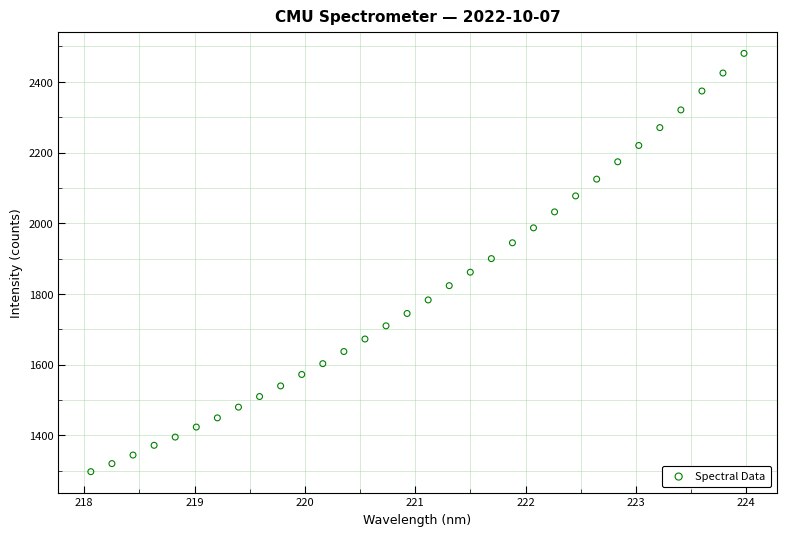

What is the range of X values (max minus min)?

5.9